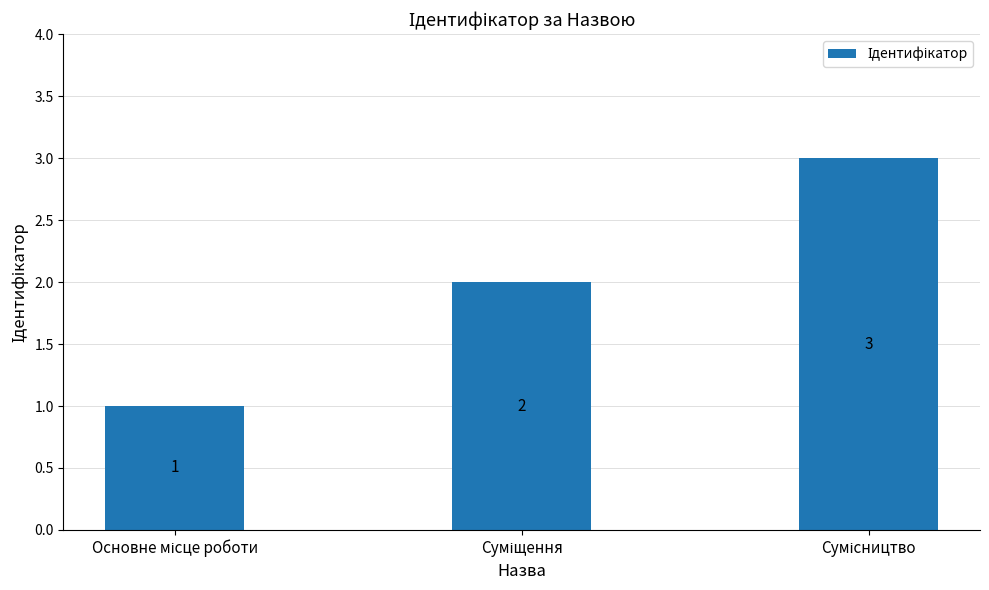

Does the chart contain stacked bars?

No